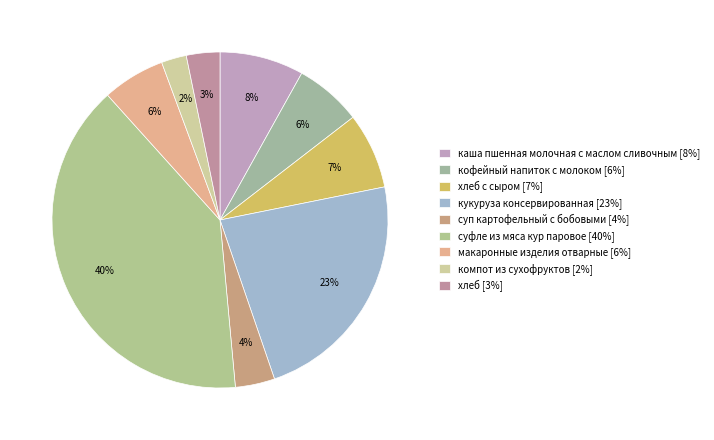

How many segments does this pie chart have?

9